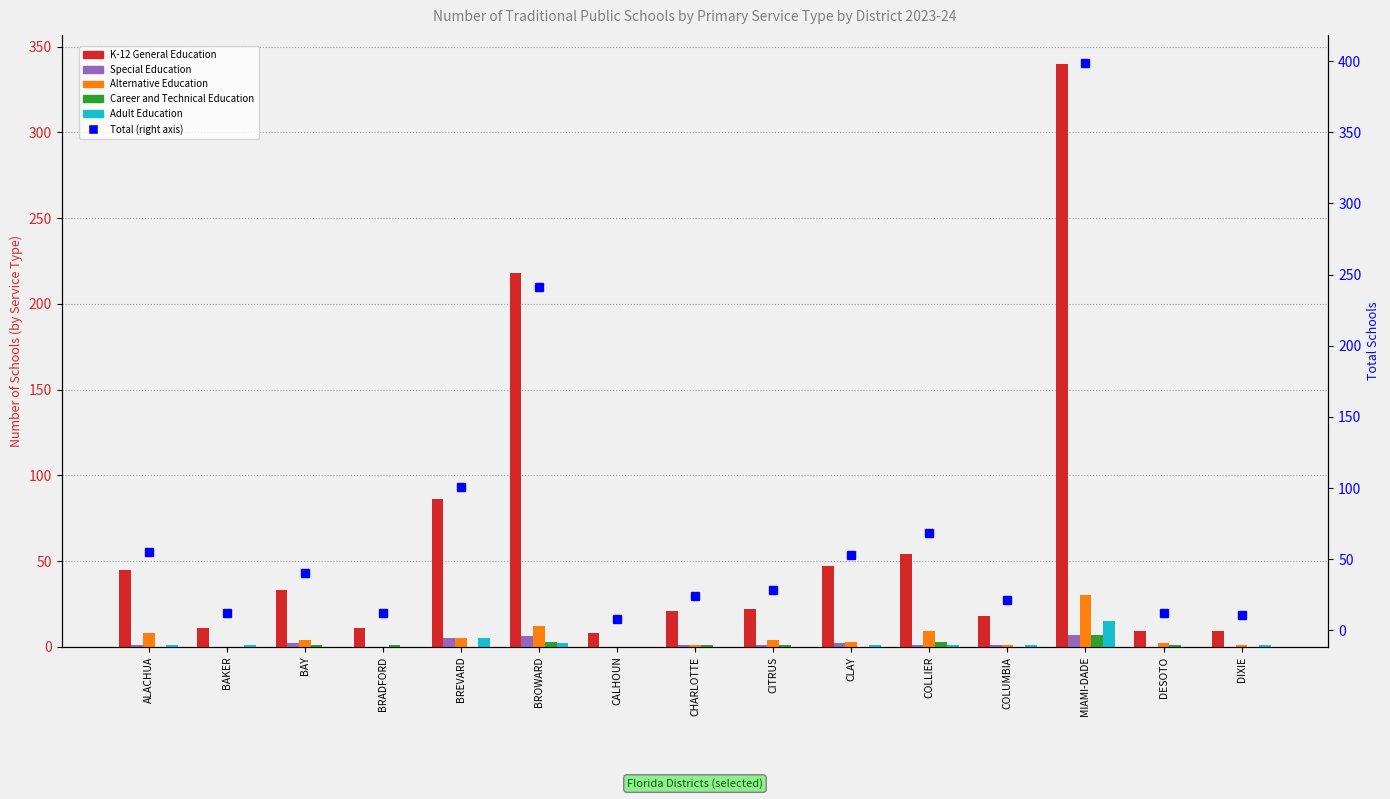

Read the Career and Technical Education value at MIAMI-DADE.

7